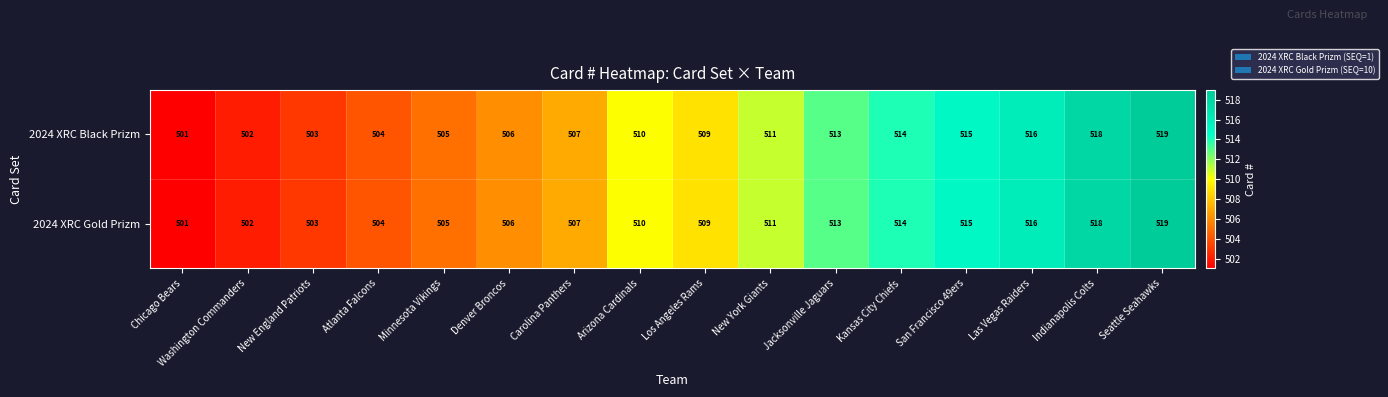

At which category is the sum across all series the highest?

Seattle Seahawks